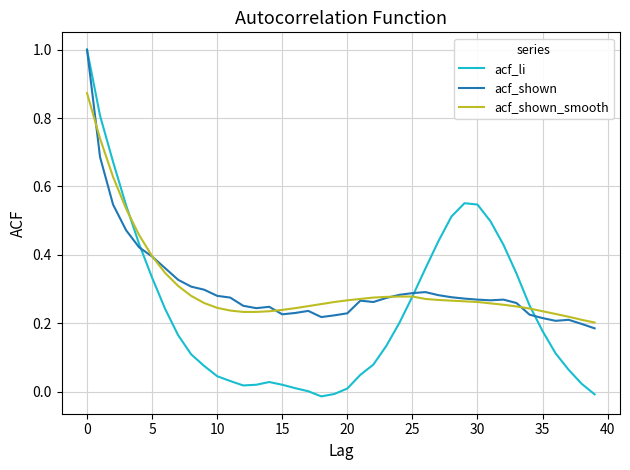

What is the maximum value shown in the chart?

1.0